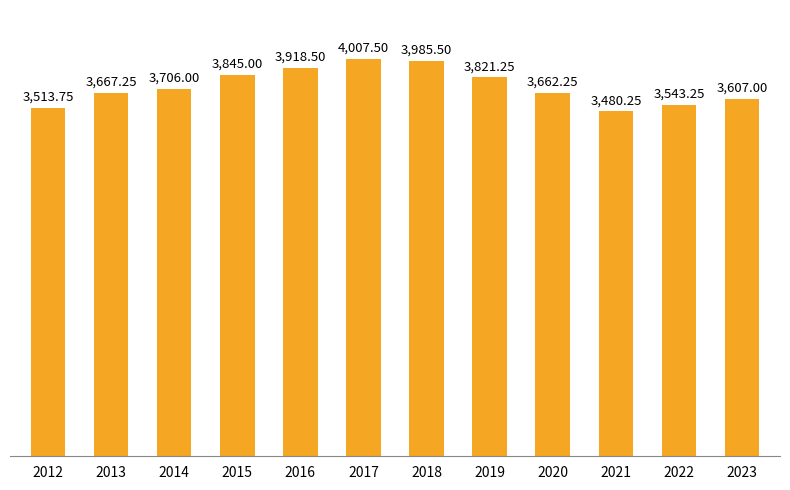

What is the average value?

3729.8